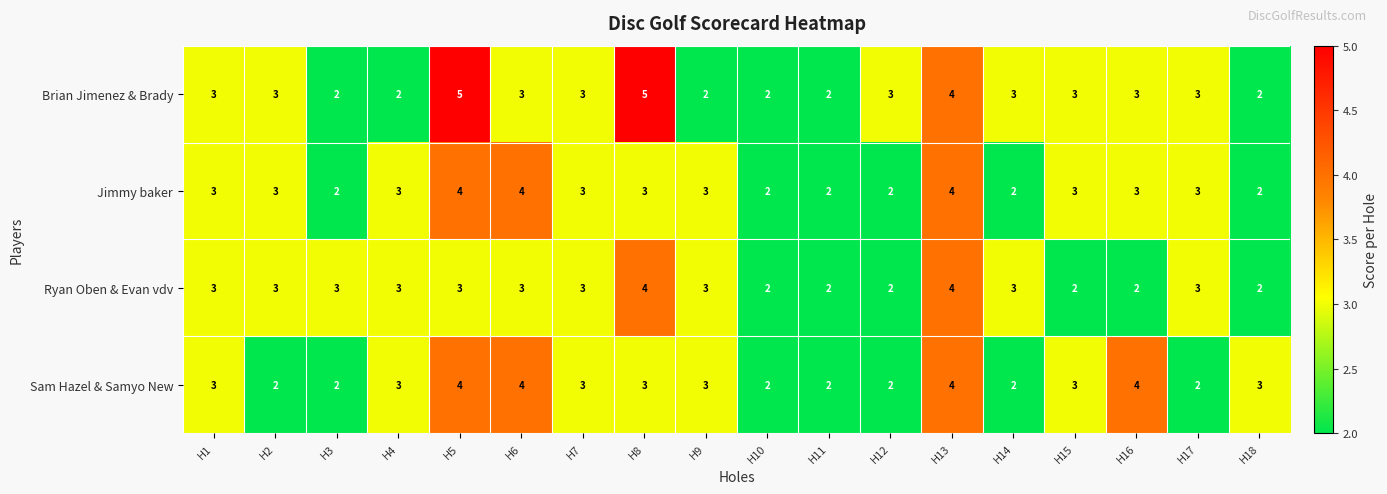

How many distinct data groups are displayed?

4